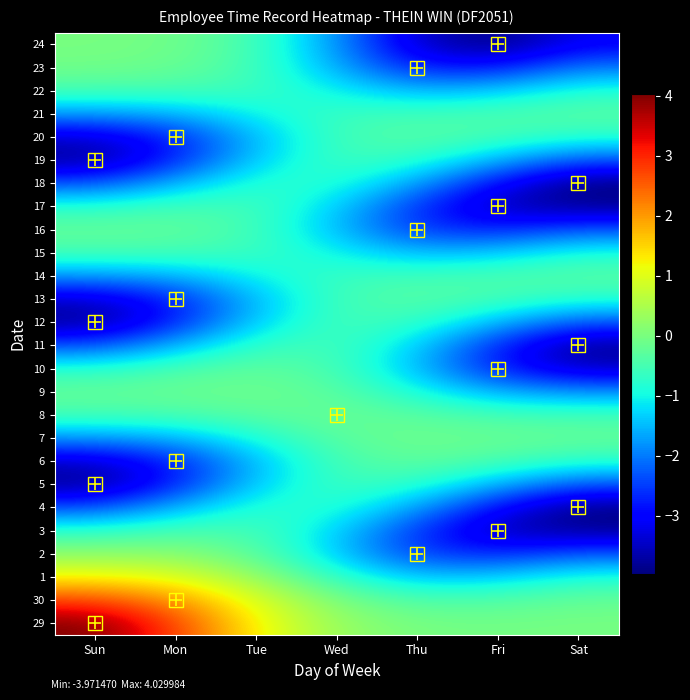

What is the total value across all series at Sun?

-30.2